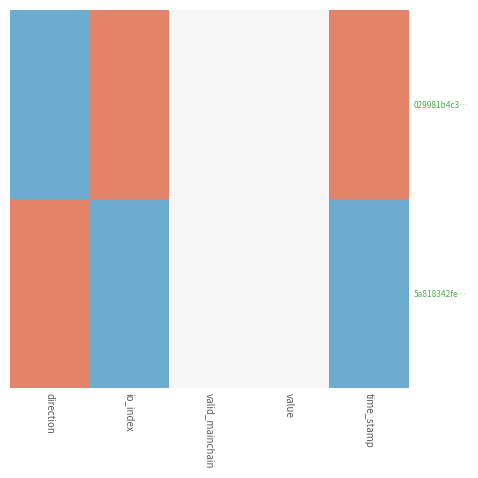

List the series in order of their peak value, lowest first.

5a818342fe…, 029981b4c3…